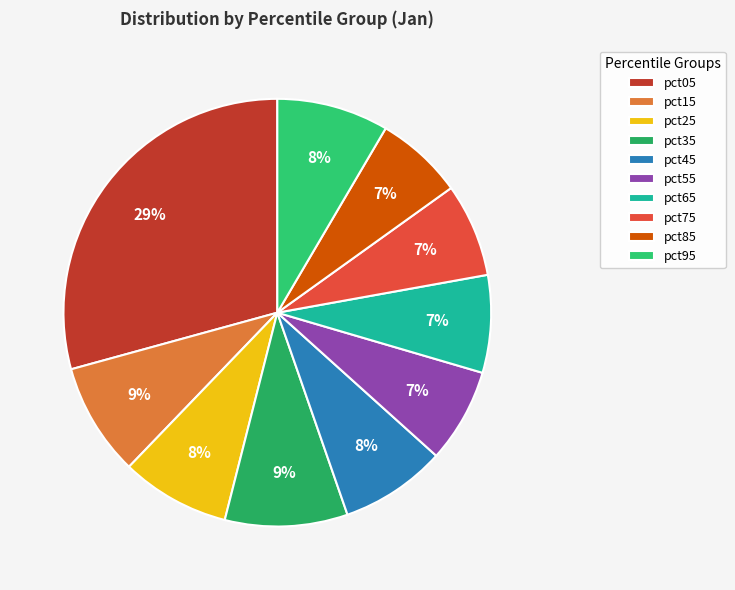

How many slices are in this pie chart?

10